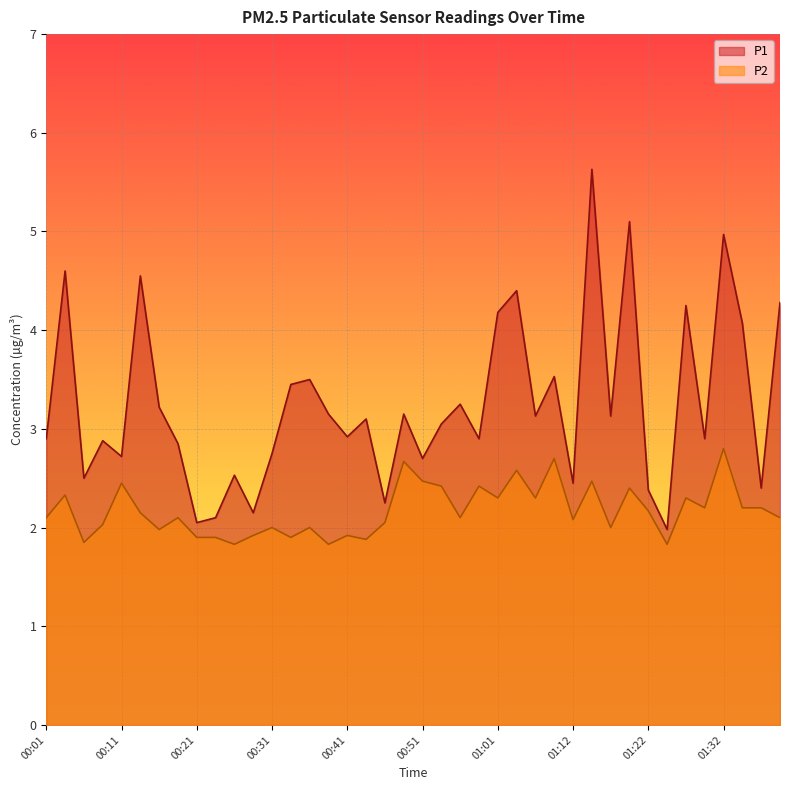

What is the difference between the P2 values at 00:36 and 01:12?

0.1